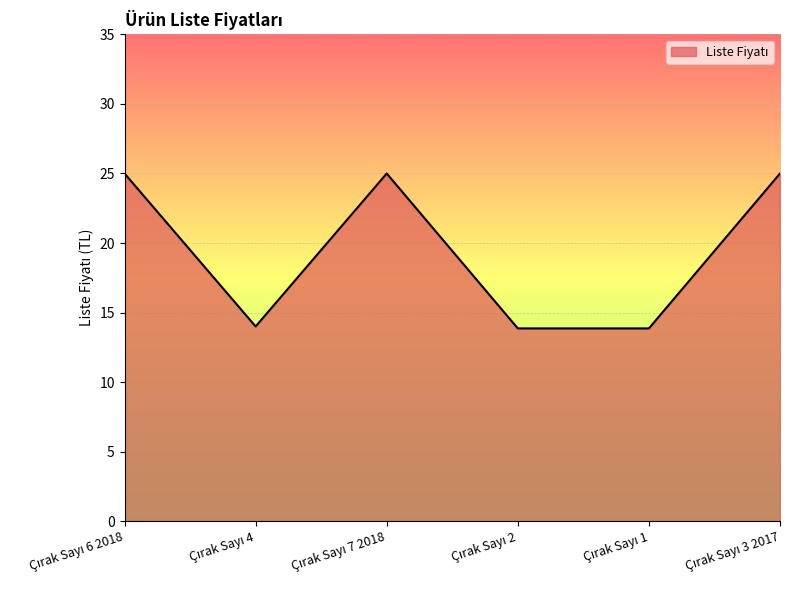

What is the smallest value displayed?

13.9